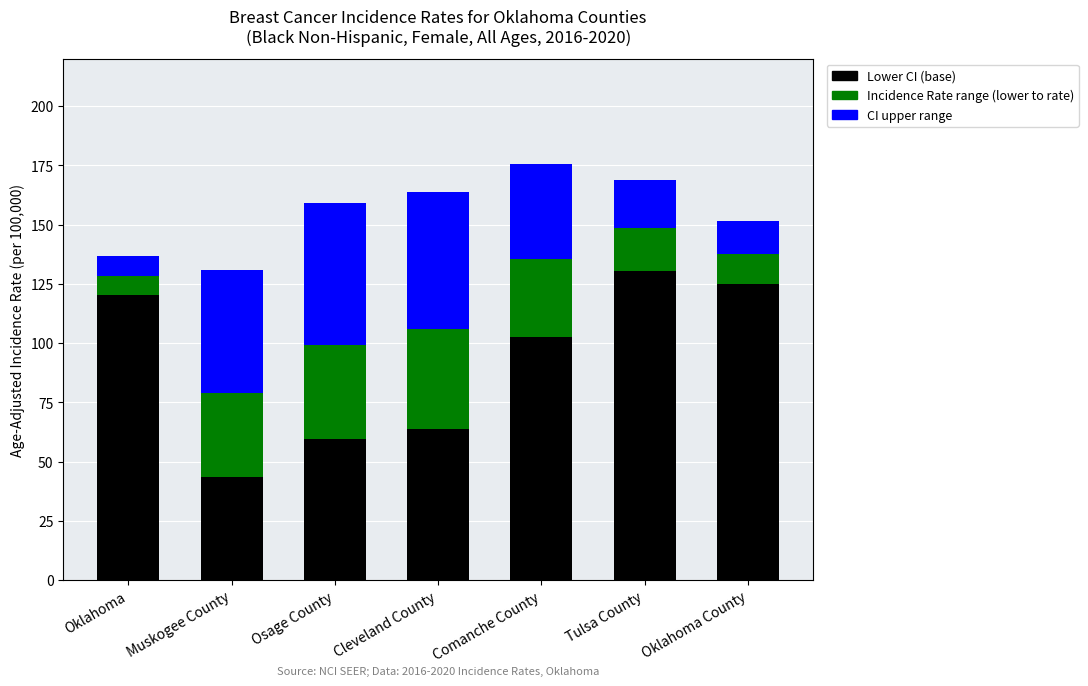

What is the maximum value for Lower CI (base)?

130.4